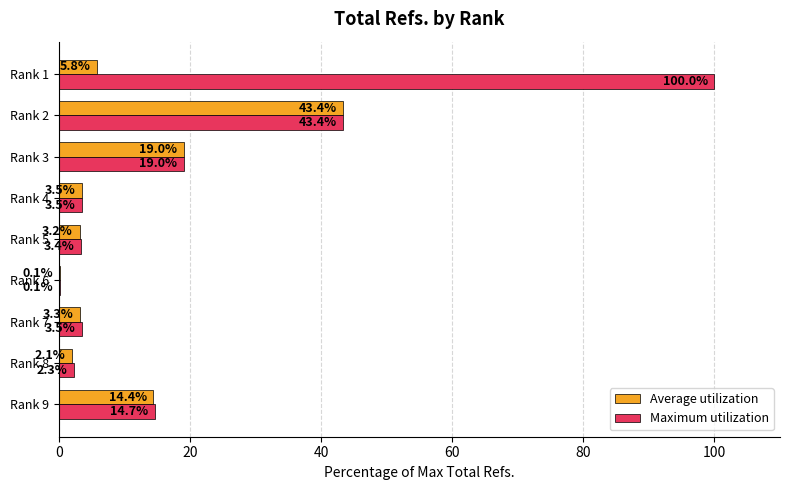

What is the sum of the Maximum utilization values at Rank 3 and Rank 2?

62.4